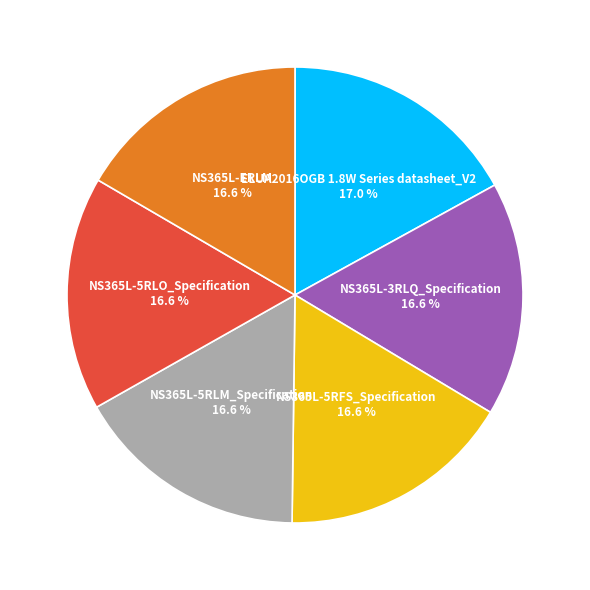

Is there any slice that represents more than half of the pie?

No